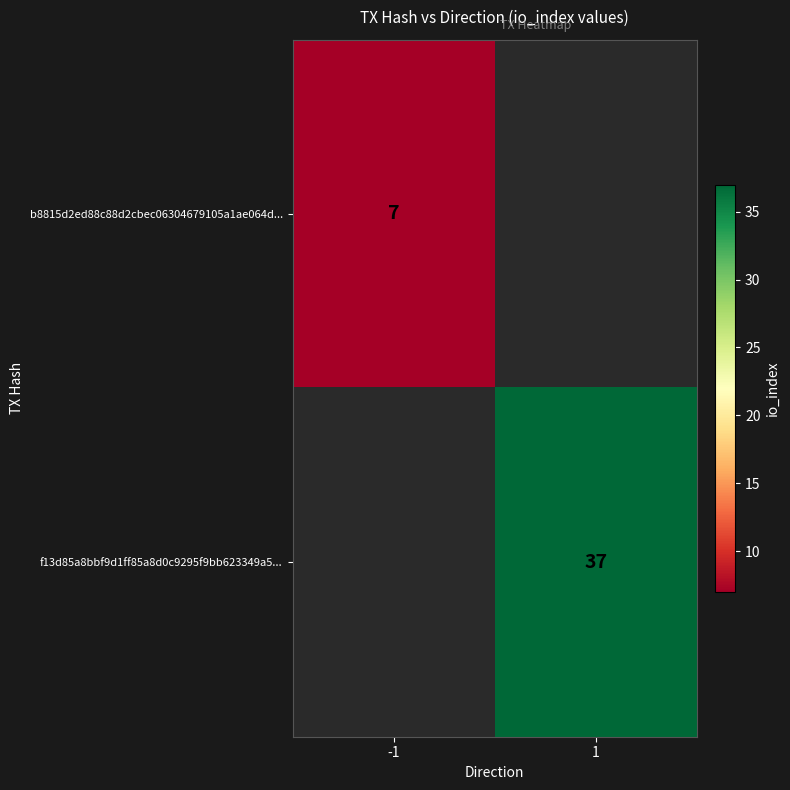

The value of f13d85a8bbf9d1ff85a8d0c9295f9bb623349a5... at 1 is 66. True or false?

False